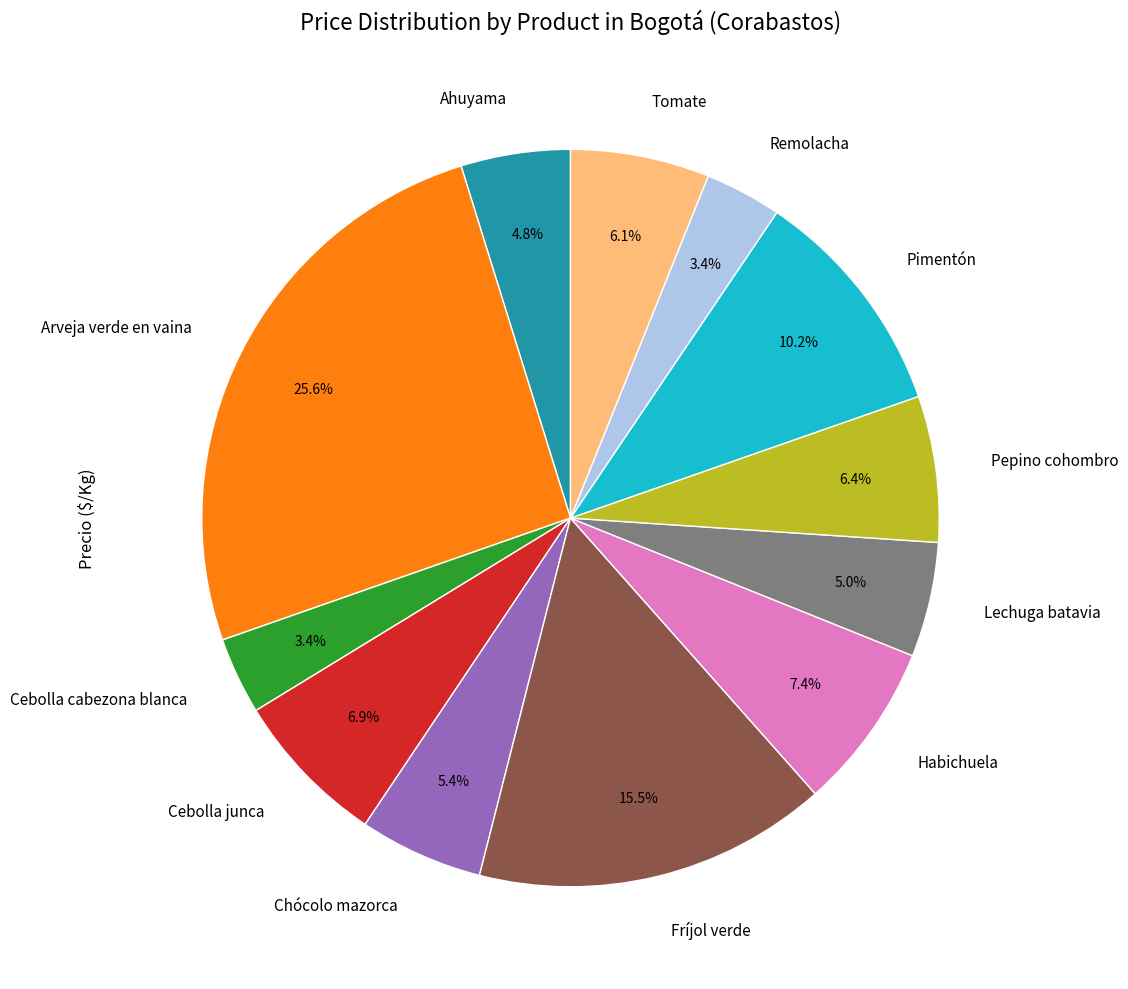

True or false: Cebolla junca accounts for 7% of the total.

True